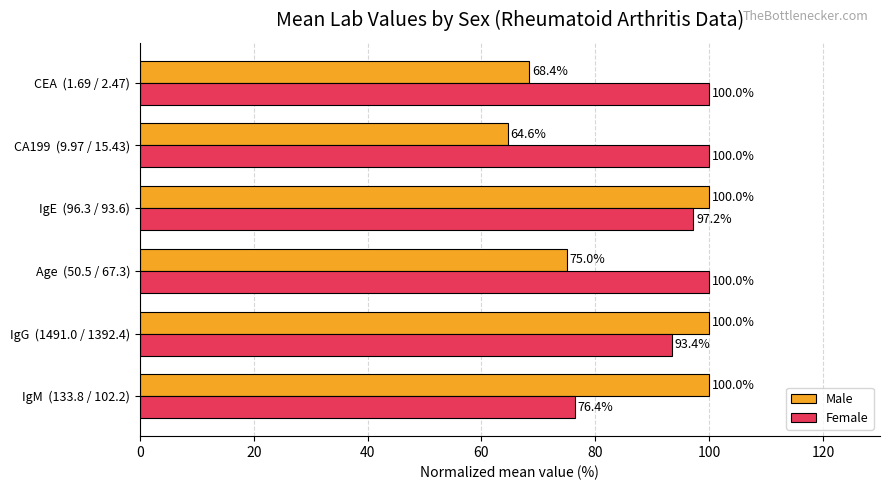

Rank the series by their average value, from lowest to highest.

Male, Female